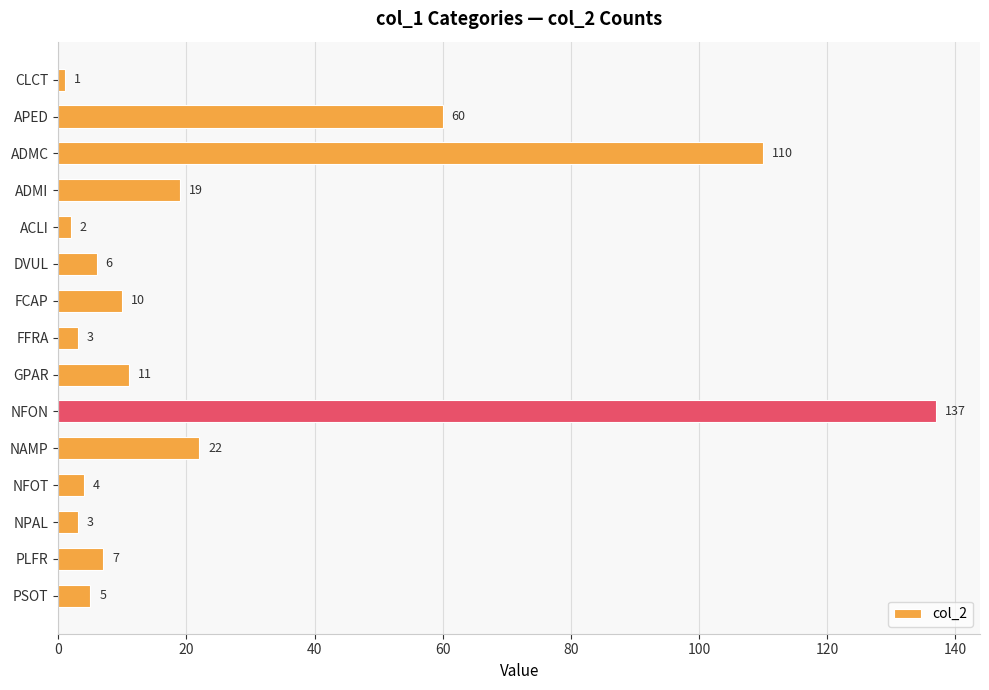

What is the maximum value shown in the chart?

137